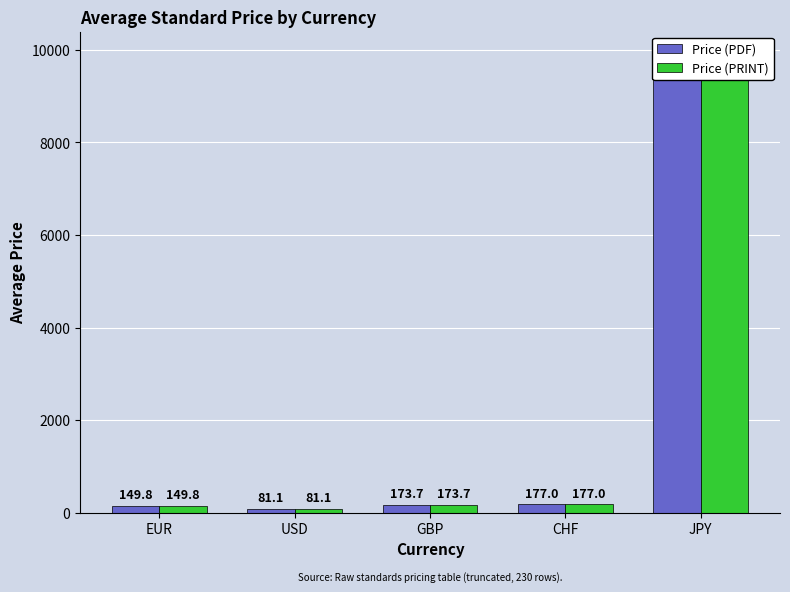

At how many categories does at least one series exceed 2242?

1